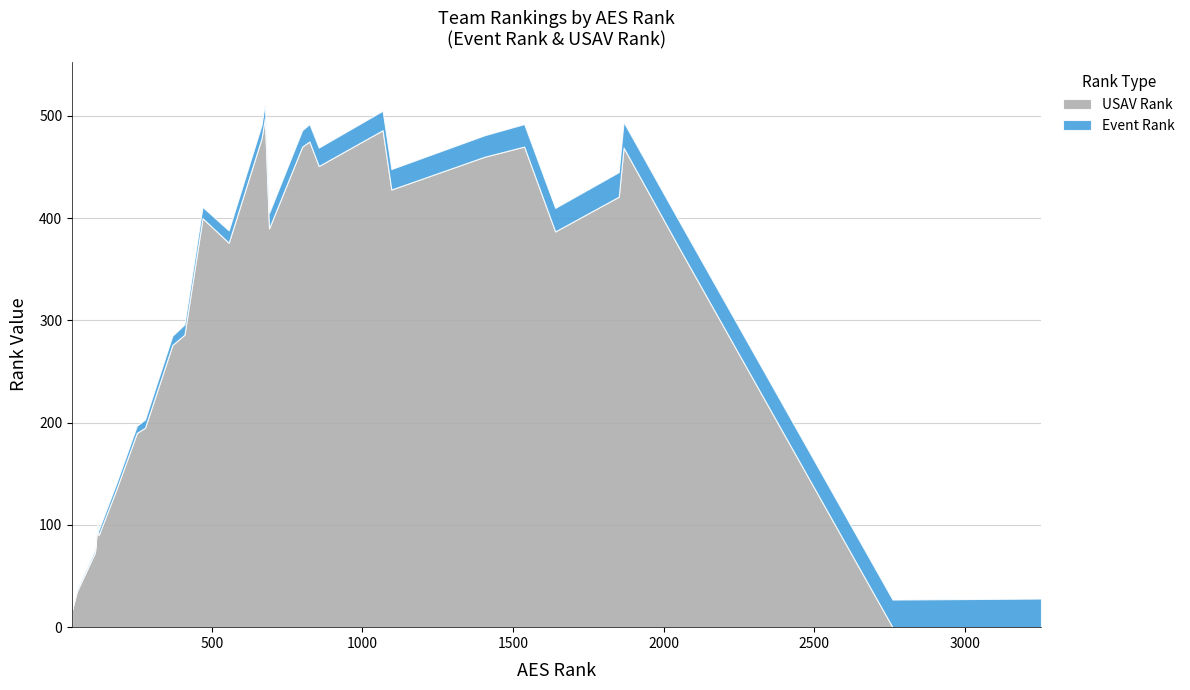

True or false: Event Rank has more than 1 points higher than both neighbors.

False